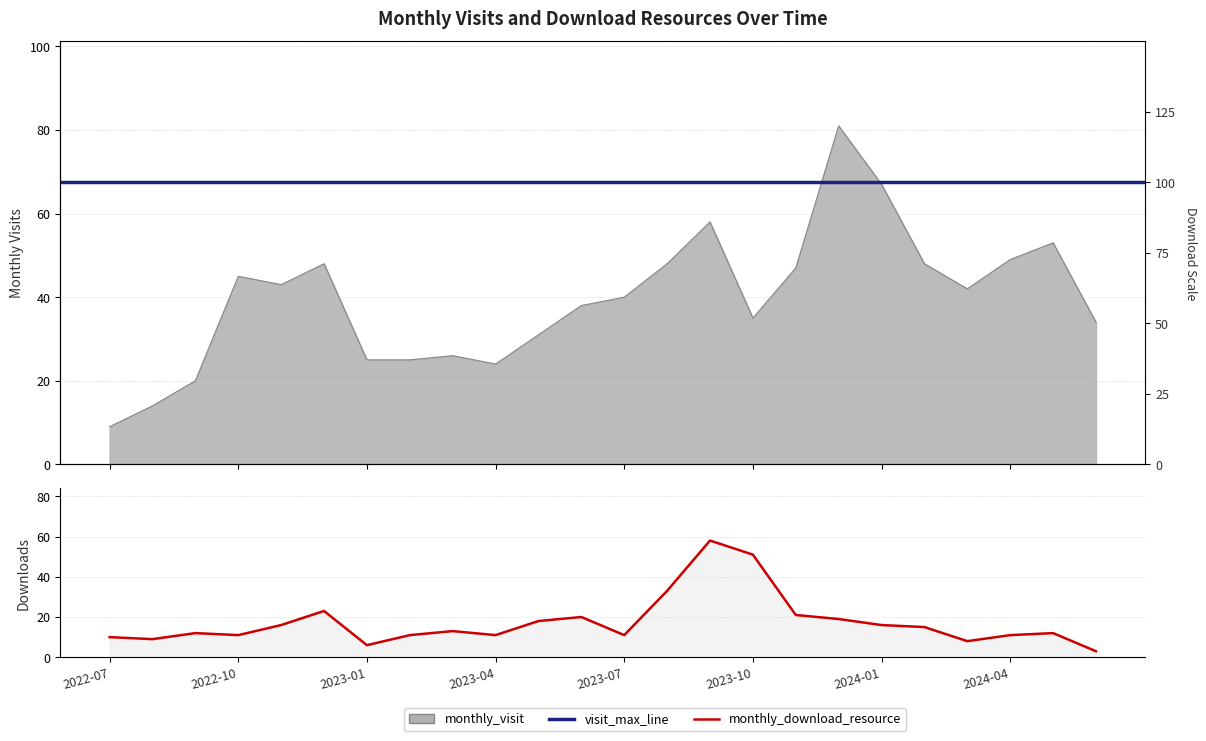

Reading left to right, what are all the values shown in this chart?

monthly_visit: 2022-07=9	2022-08=14	2022-09=20	2022-10=45	2022-11=43	2022-12=48	2023-01=25	2023-02=25	2023-03=26	2023-04=24	2023-05=31	2023-06=38	2023-07=40	2023-08=48	2023-09=58	2023-10=35	2023-11=47	2023-12=81	2024-01=67	2024-02=48	2024-03=42	2024-04=49	2024-05=53	2024-06=34
monthly_download_resource: 2022-07=10	2022-08=9	2022-09=12	2022-10=11	2022-11=16	2022-12=23	2023-01=6	2023-02=11	2023-03=13	2023-04=11	2023-05=18	2023-06=20	2023-07=11	2023-08=33	2023-09=58	2023-10=51	2023-11=21	2023-12=19	2024-01=16	2024-02=15	2024-03=8	2024-04=11	2024-05=12	2024-06=3